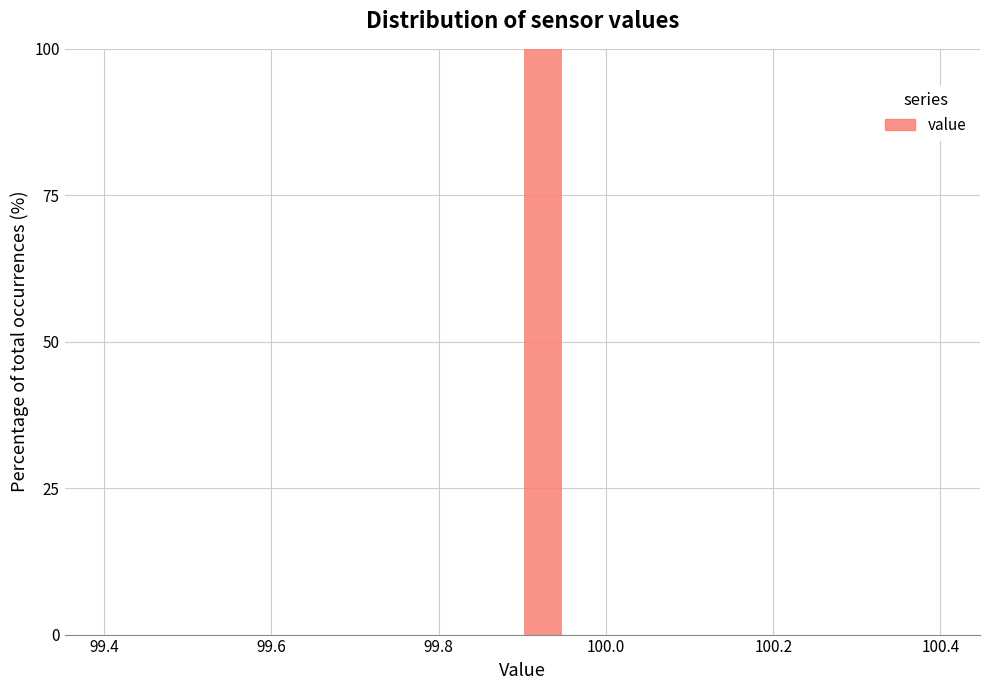

Around what value on the x-axis is the tallest bar? Give the approximate position of its centre, as read against the axis.

99.92